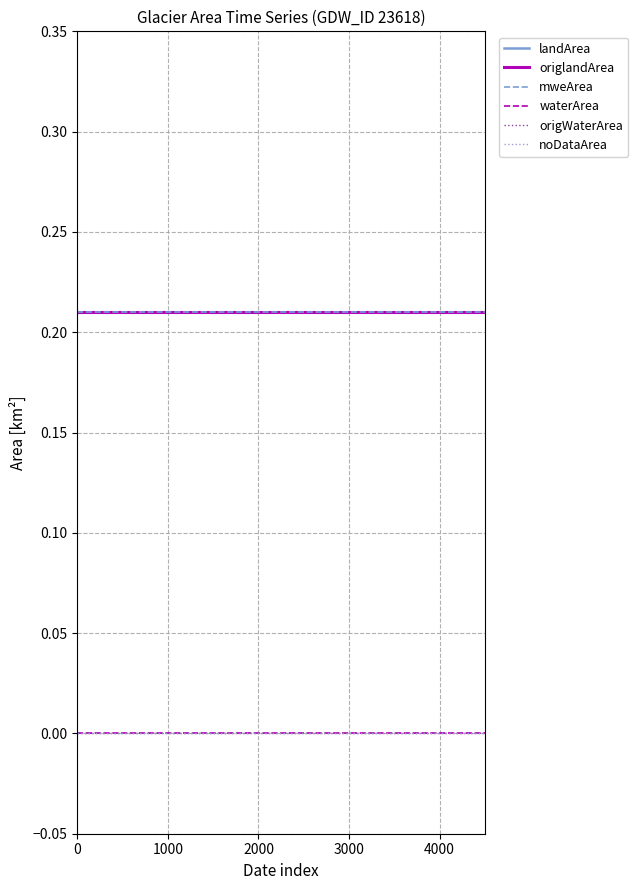

True or false: landArea has more than 0 interior local peaks.

False